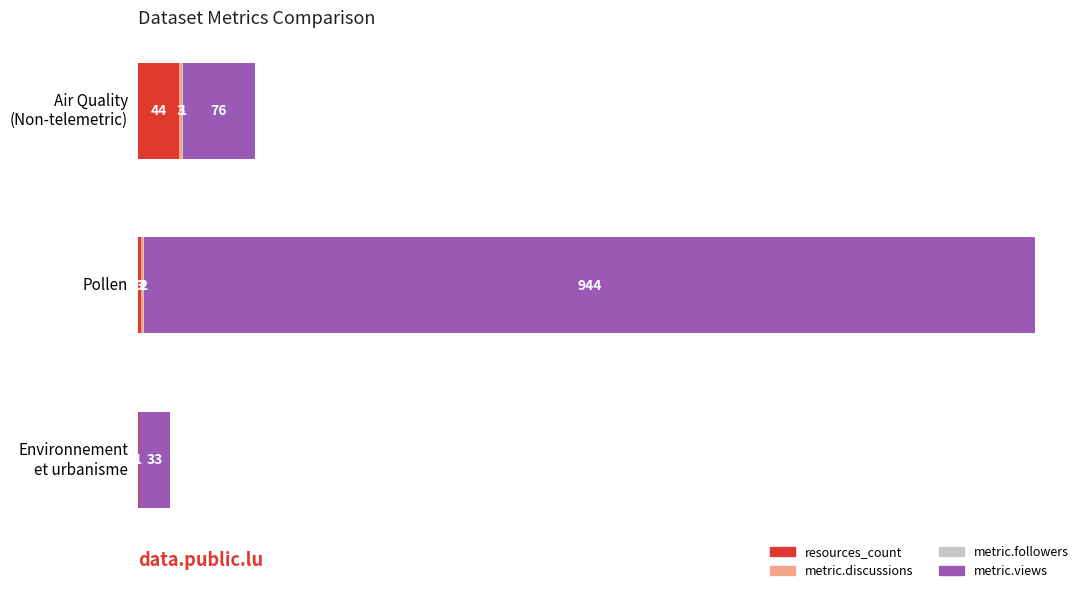

At which category is the sum across all series the highest?

Pollen